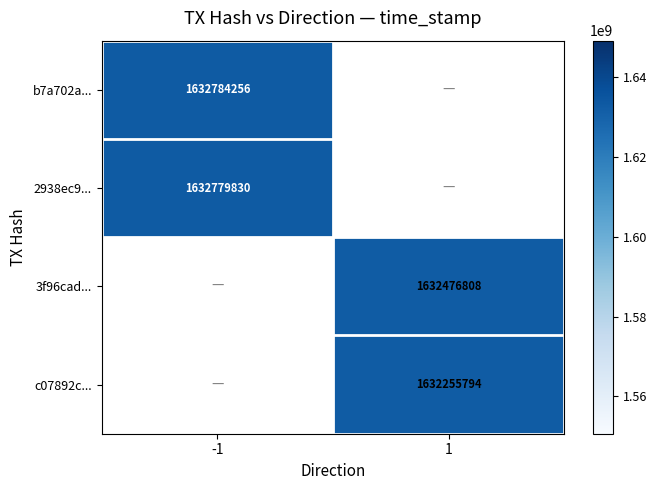

The value of 2938ec9... at -1 is 2312895423. True or false?

False